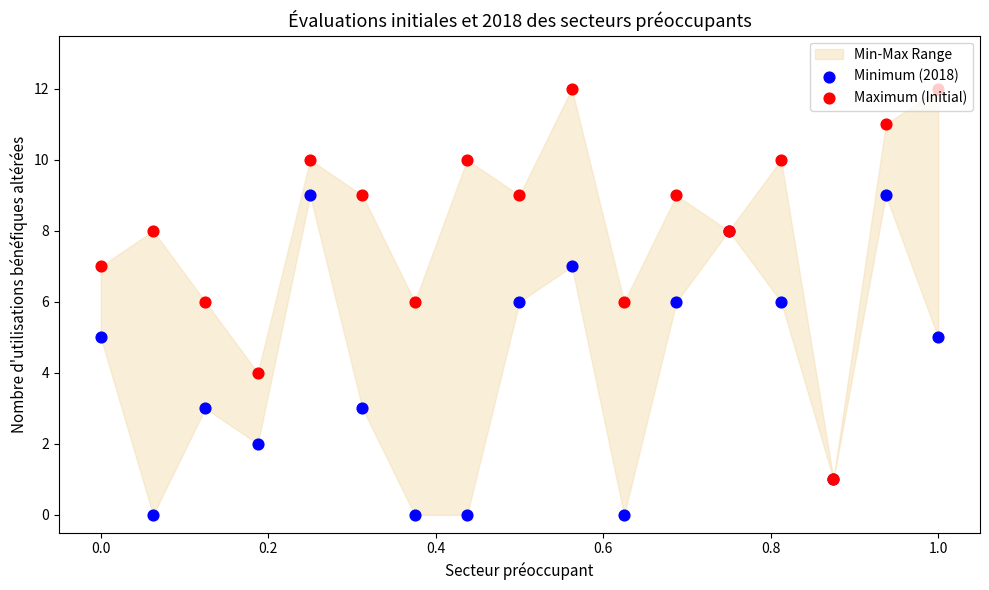

At how many categories does at least one series exceed 5?

15